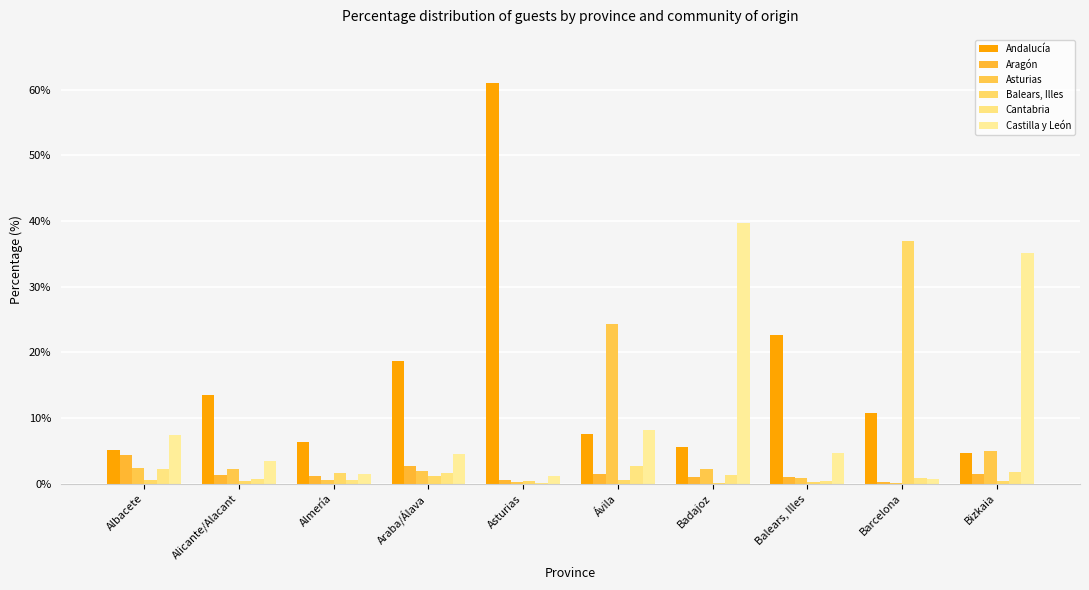

The value of Balears, Illes at Almería is 1.7. True or false?

True